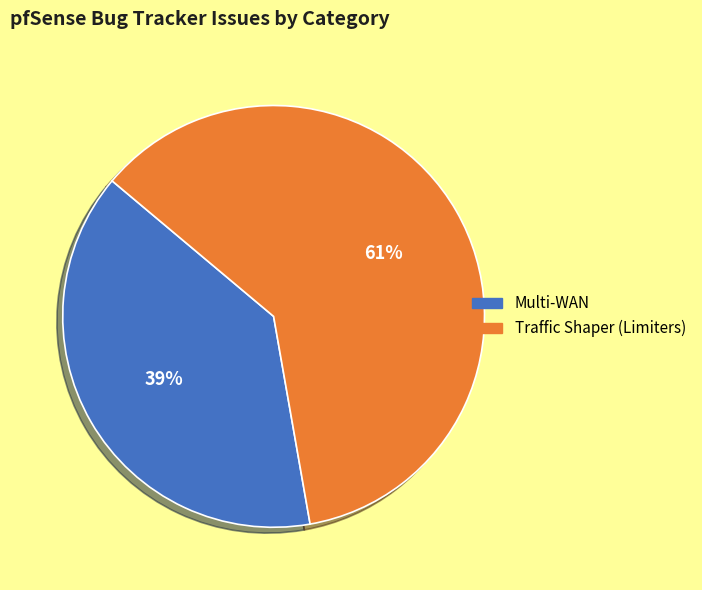

Does Multi-WAN account for over 50% of the chart?

No